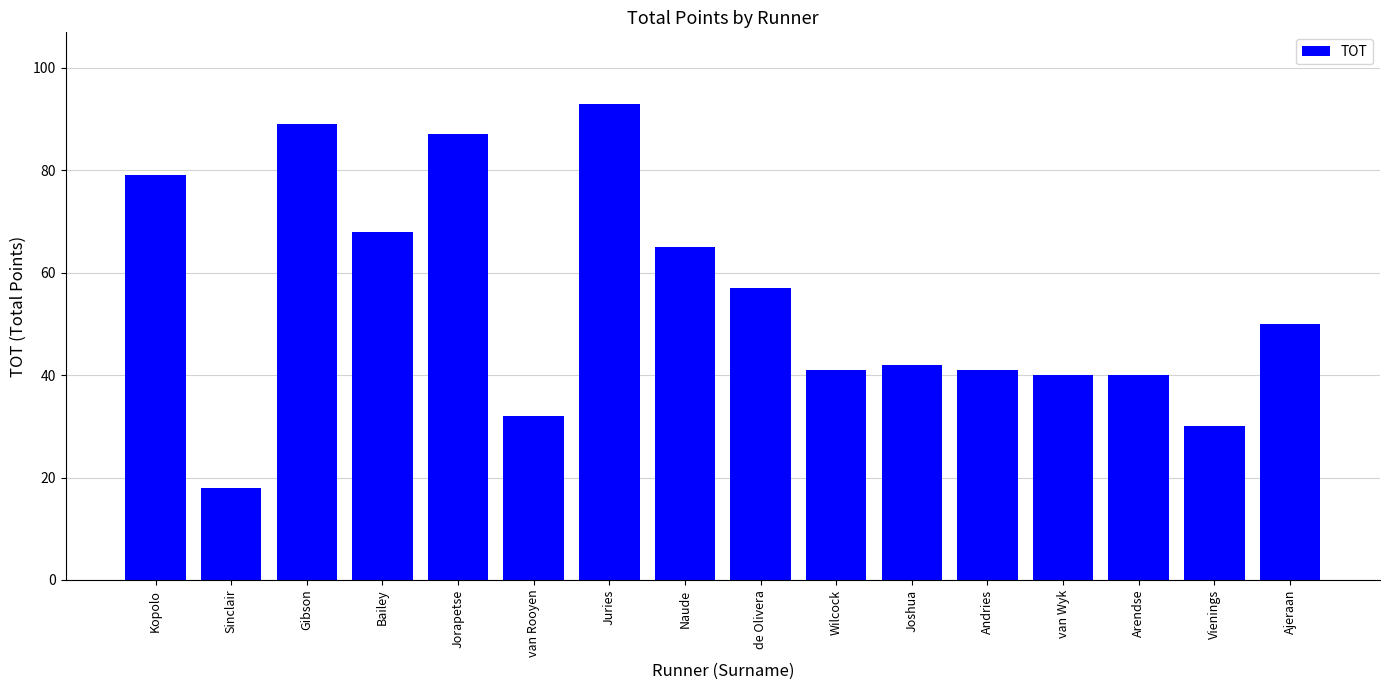

Reading left to right, list all the values displayed in this chart.

Kopolo=79	Sinclair=18	Gibson=89	Bailey=68	Jorapetse=87	van Rooyen=32	Juries=93	Naude=65	de Olivera=57	Wilcock=41	Joshua=42	Andries=41	van Wyk=40	Arendse=40	Vienings=30	Ajeraan=50